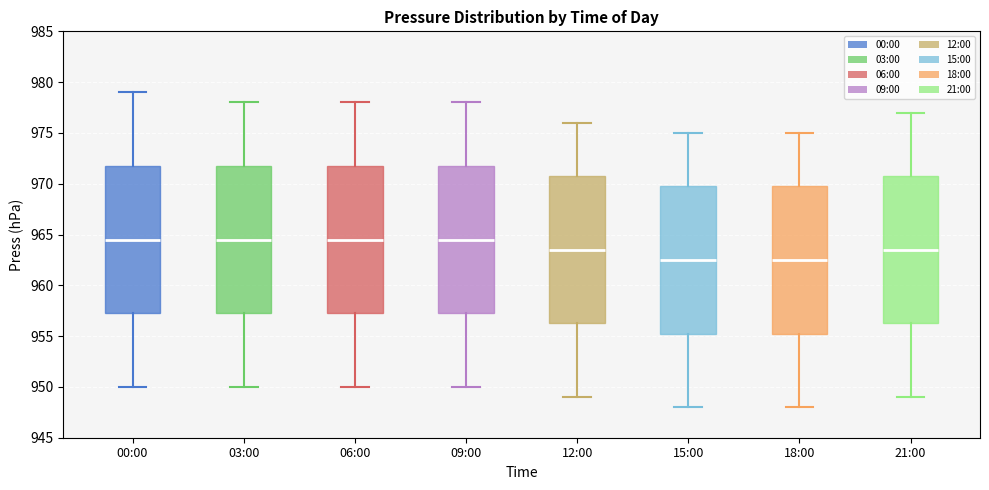

Reading left to right, read every box against the y-axis: the position of its median line, the range the box covers, and the ends of its whiskers. The values are not printed on the chart, so give them approximately, as read against the axis.

00:00: median 964.5, box 957.5 to 972.0, whiskers 950.0 to 979.0
03:00: median 964.5, box 957.5 to 972.0, whiskers 950.0 to 978.0
06:00: median 964.5, box 957.5 to 972.0, whiskers 950.0 to 978.0
09:00: median 964.5, box 957.5 to 972.0, whiskers 950.0 to 978.0
12:00: median 963.5, box 956.5 to 971.0, whiskers 949.0 to 976.0
15:00: median 962.5, box 955.5 to 970.0, whiskers 948.0 to 975.0
18:00: median 962.5, box 955.5 to 970.0, whiskers 948.0 to 975.0
21:00: median 963.5, box 956.5 to 971.0, whiskers 949.0 to 977.0